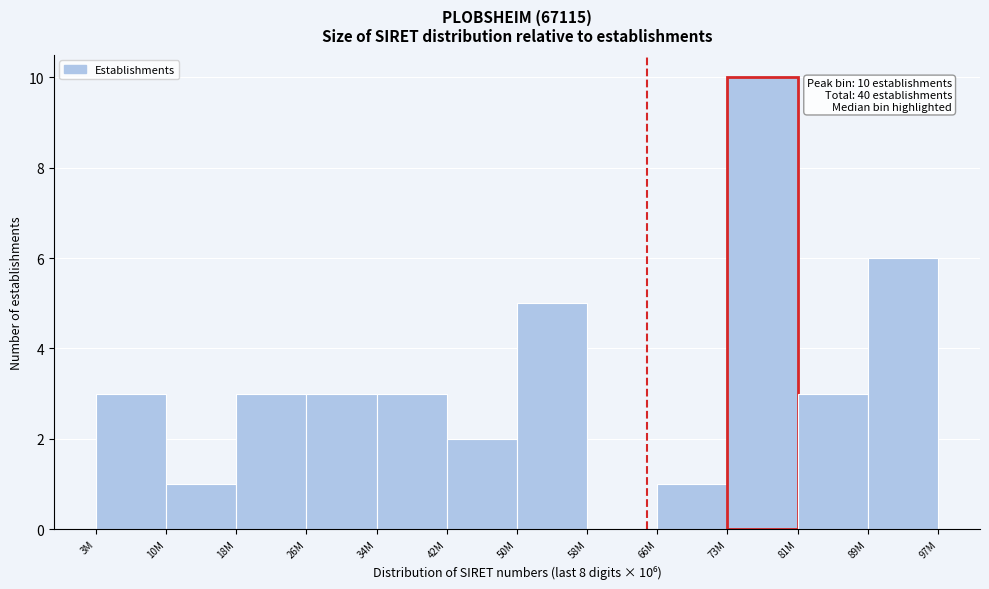

Reading right to left, extract all data points from this chart.

89M=6	81M=3	73M=10	66M=1	58M=0	50M=5	42M=2	34M=3	26M=3	18M=3	10M=1	3M=3